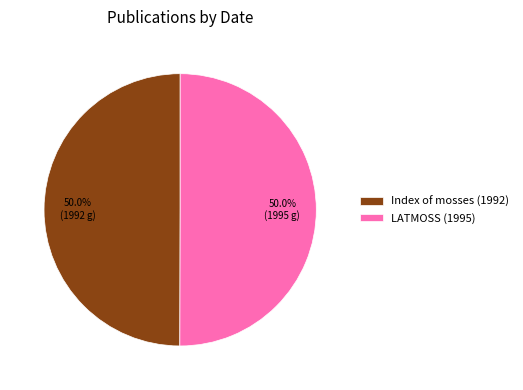

Approximately how many times larger is the value at Index of mosses (1992) compared to LATMOSS (1995)?

1.0